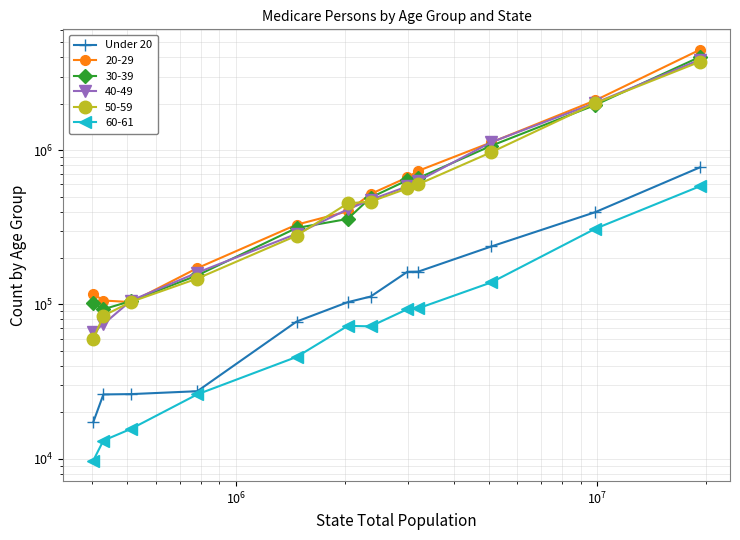

What is the value of the 8th point from the left?

162728